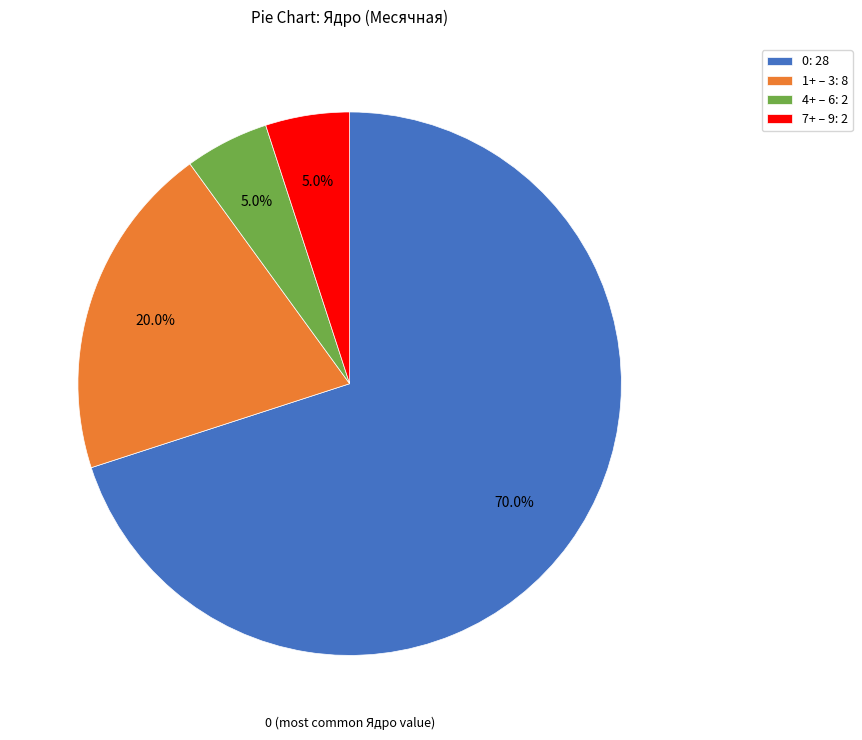

Which has a higher value, 0: 28 or 4+ – 6: 2?

0: 28